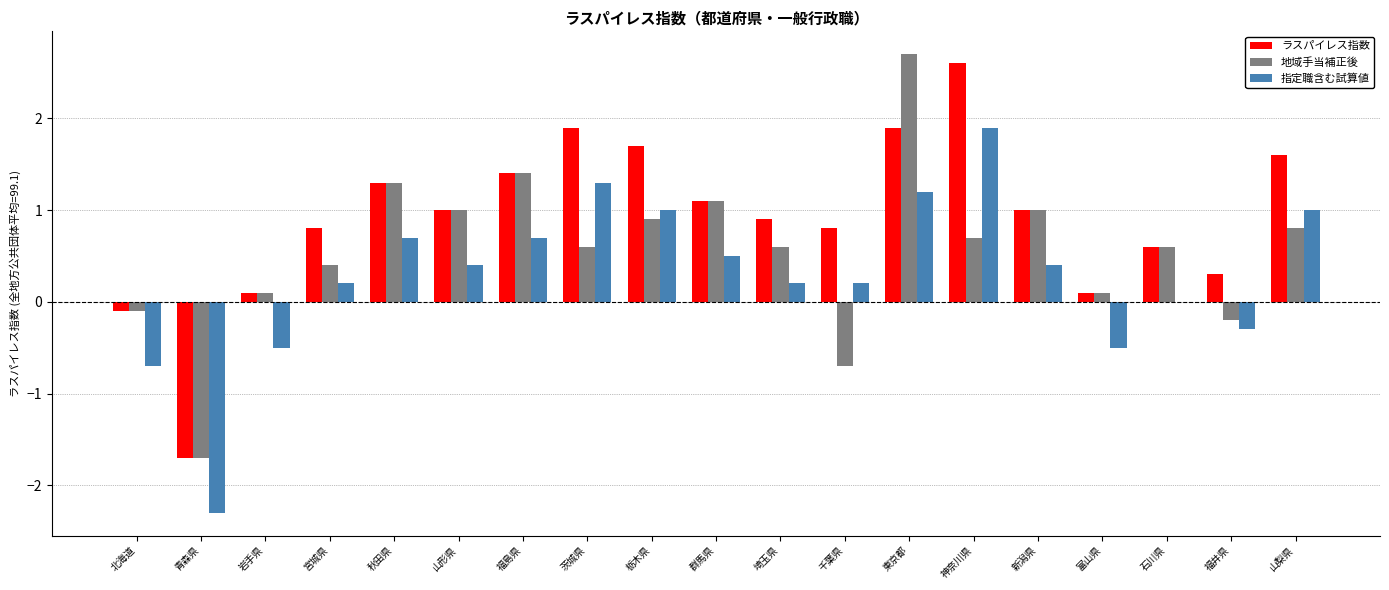

Reading left to right, extract all data points from this chart.

ラスパイレス指数: 北海道=-0.1	青森県=-1.7	岩手県=0.1	宮城県=0.8	秋田県=1.3	山形県=1.0	福島県=1.4	茨城県=1.9	栃木県=1.7	群馬県=1.1	埼玉県=0.9	千葉県=0.8	東京都=1.9	神奈川県=2.6	新潟県=1.0	富山県=0.1	石川県=0.6	福井県=0.3	山梨県=1.6
地域手当補正後: 北海道=-0.1	青森県=-1.7	岩手県=0.1	宮城県=0.4	秋田県=1.3	山形県=1.0	福島県=1.4	茨城県=0.6	栃木県=0.9	群馬県=1.1	埼玉県=0.6	千葉県=-0.7	東京都=2.7	神奈川県=0.7	新潟県=1.0	富山県=0.1	石川県=0.6	福井県=-0.2	山梨県=0.8
指定職含む試算値: 北海道=-0.7	青森県=-2.3	岩手県=-0.5	宮城県=0.2	秋田県=0.7	山形県=0.4	福島県=0.7	茨城県=1.3	栃木県=1.0	群馬県=0.5	埼玉県=0.2	千葉県=0.2	東京都=1.2	神奈川県=1.9	新潟県=0.4	富山県=-0.5	石川県=0.0	福井県=-0.3	山梨県=1.0